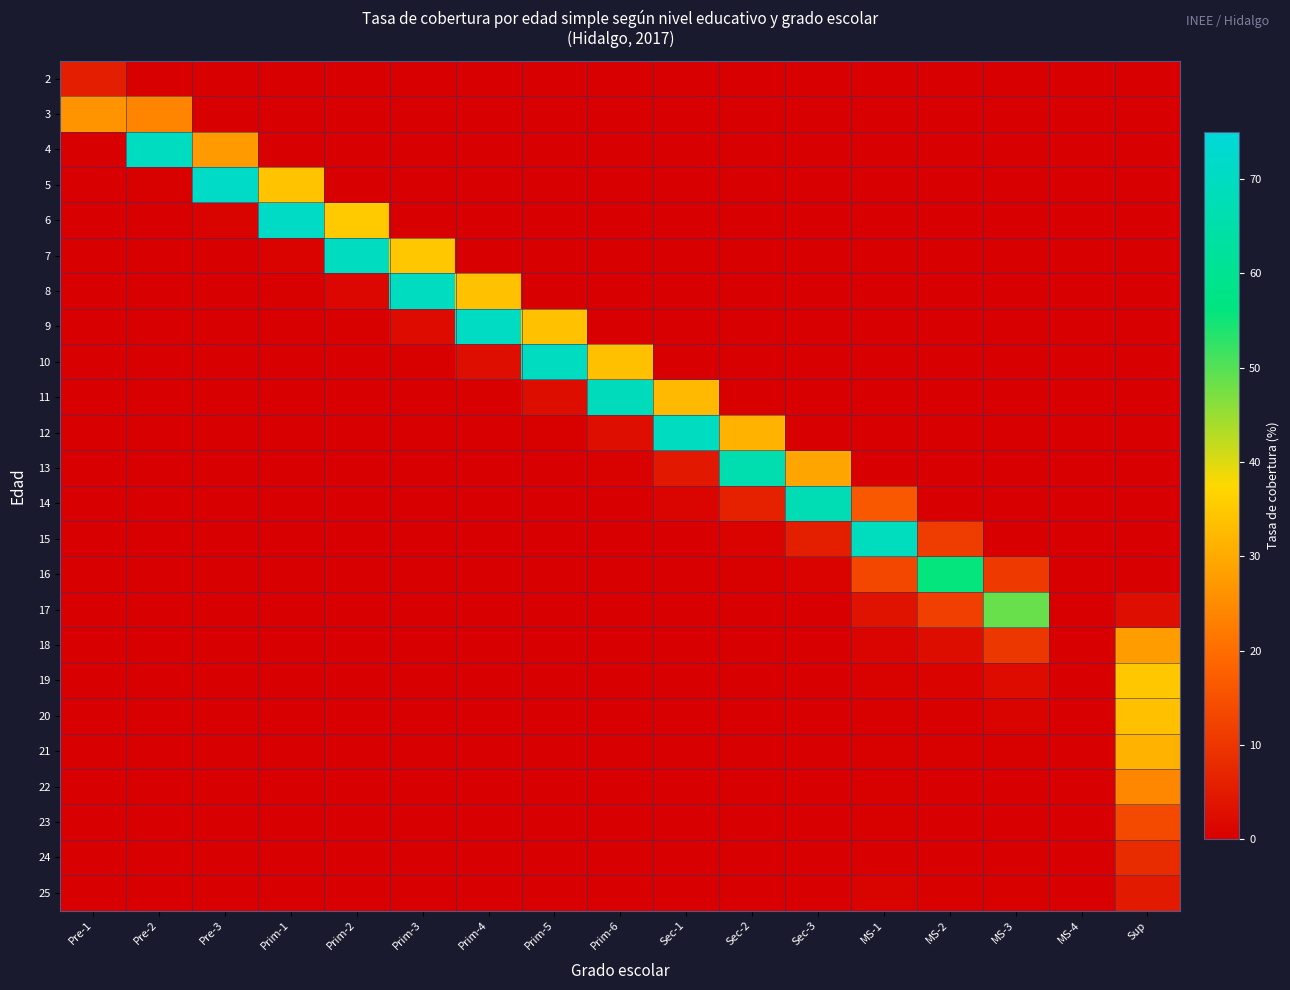

Reading left to right, what are all the values shown in this chart?

2: Pre-1=5.6	Pre-2=0.0	Pre-3=0.0	Prim-1=0.0	Prim-2=0.0	Prim-3=0.0	Prim-4=0.0	Prim-5=0.0	Prim-6=0.0	Sec-1=0.0	Sec-2=0.0	Sec-3=0.0	MS-1=0.0	MS-2=0.0	MS-3=0.0	MS-4=0.0	Sup=0.0
3: Pre-1=26.3	Pre-2=23.8	Pre-3=0.0	Prim-1=0.0	Prim-2=0.0	Prim-3=0.0	Prim-4=0.0	Prim-5=0.0	Prim-6=0.0	Sec-1=0.0	Sec-2=0.0	Sec-3=0.0	MS-1=0.0	MS-2=0.0	MS-3=0.0	MS-4=0.0	Sup=0.0
4: Pre-1=0.1	Pre-2=69.7	Pre-3=27.4	Prim-1=0.0	Prim-2=0.0	Prim-3=0.0	Prim-4=0.0	Prim-5=0.0	Prim-6=0.0	Sec-1=0.0	Sec-2=0.0	Sec-3=0.0	MS-1=0.0	MS-2=0.0	MS-3=0.0	MS-4=0.0	Sup=0.0
5: Pre-1=0.0	Pre-2=0.4	Pre-3=71.6	Prim-1=34.1	Prim-2=0.0	Prim-3=0.0	Prim-4=0.0	Prim-5=0.0	Prim-6=0.0	Sec-1=0.0	Sec-2=0.0	Sec-3=0.0	MS-1=0.0	MS-2=0.0	MS-3=0.0	MS-4=0.0	Sup=0.0
6: Pre-1=0.0	Pre-2=0.0	Pre-3=0.7	Prim-1=70.9	Prim-2=35.4	Prim-3=0.0	Prim-4=0.0	Prim-5=0.0	Prim-6=0.0	Sec-1=0.0	Sec-2=0.0	Sec-3=0.0	MS-1=0.0	MS-2=0.0	MS-3=0.0	MS-4=0.0	Sup=0.0
7: Pre-1=0.0	Pre-2=0.0	Pre-3=0.0	Prim-1=0.8	Prim-2=70.0	Prim-3=34.7	Prim-4=0.0	Prim-5=0.0	Prim-6=0.0	Sec-1=0.0	Sec-2=0.0	Sec-3=0.0	MS-1=0.0	MS-2=0.0	MS-3=0.0	MS-4=0.0	Sup=0.0
8: Pre-1=0.0	Pre-2=0.0	Pre-3=0.0	Prim-1=0.2	Prim-2=1.5	Prim-3=70.0	Prim-4=33.8	Prim-5=0.0	Prim-6=0.0	Sec-1=0.0	Sec-2=0.0	Sec-3=0.0	MS-1=0.0	MS-2=0.0	MS-3=0.0	MS-4=0.0	Sup=0.0
9: Pre-1=0.0	Pre-2=0.0	Pre-3=0.0	Prim-1=0.1	Prim-2=0.2	Prim-3=2.3	Prim-4=70.6	Prim-5=33.8	Prim-6=0.0	Sec-1=0.0	Sec-2=0.0	Sec-3=0.0	MS-1=0.0	MS-2=0.0	MS-3=0.0	MS-4=0.0	Sup=0.0
10: Pre-1=0.0	Pre-2=0.0	Pre-3=0.0	Prim-1=0.1	Prim-2=0.0	Prim-3=0.2	Prim-4=2.9	Prim-5=69.6	Prim-6=33.7	Sec-1=0.0	Sec-2=0.0	Sec-3=0.0	MS-1=0.0	MS-2=0.0	MS-3=0.0	MS-4=0.0	Sup=0.0
11: Pre-1=0.0	Pre-2=0.0	Pre-3=0.0	Prim-1=0.0	Prim-2=0.0	Prim-3=0.1	Prim-4=0.4	Prim-5=2.5	Prim-6=68.8	Sec-1=32.5	Sec-2=0.0	Sec-3=0.0	MS-1=0.0	MS-2=0.0	MS-3=0.0	MS-4=0.0	Sup=0.0
12: Pre-1=0.0	Pre-2=0.0	Pre-3=0.0	Prim-1=0.0	Prim-2=0.0	Prim-3=0.0	Prim-4=0.1	Prim-5=0.4	Prim-6=3.0	Sec-1=70.0	Sec-2=31.3	Sec-3=0.0	MS-1=0.0	MS-2=0.0	MS-3=0.0	MS-4=0.0	Sup=0.0
13: Pre-1=0.0	Pre-2=0.0	Pre-3=0.0	Prim-1=0.0	Prim-2=0.0	Prim-3=0.0	Prim-4=0.0	Prim-5=0.1	Prim-6=0.6	Sec-1=4.8	Sec-2=66.5	Sec-3=29.3	MS-1=0.0	MS-2=0.0	MS-3=0.0	MS-4=0.0	Sup=0.0
14: Pre-1=0.0	Pre-2=0.0	Pre-3=0.0	Prim-1=0.0	Prim-2=0.0	Prim-3=0.0	Prim-4=0.0	Prim-5=0.0	Prim-6=0.1	Sec-1=0.9	Sec-2=6.3	Sec-3=67.5	MS-1=16.0	MS-2=0.0	MS-3=0.0	MS-4=0.0	Sup=0.0
15: Pre-1=0.0	Pre-2=0.0	Pre-3=0.0	Prim-1=0.0	Prim-2=0.0	Prim-3=0.0	Prim-4=0.0	Prim-5=0.0	Prim-6=0.0	Sec-1=0.1	Sec-2=0.8	Sec-3=5.9	MS-1=69.5	MS-2=11.3	MS-3=0.0	MS-4=0.0	Sup=0.0
16: Pre-1=0.0	Pre-2=0.0	Pre-3=0.0	Prim-1=0.0	Prim-2=0.0	Prim-3=0.0	Prim-4=0.0	Prim-5=0.0	Prim-6=0.0	Sec-1=0.0	Sec-2=0.2	Sec-3=0.9	MS-1=13.2	MS-2=55.8	MS-3=10.6	MS-4=0.0	Sup=0.0
17: Pre-1=0.0	Pre-2=0.0	Pre-3=0.0	Prim-1=0.0	Prim-2=0.0	Prim-3=0.0	Prim-4=0.0	Prim-5=0.0	Prim-6=0.0	Sec-1=0.0	Sec-2=0.0	Sec-3=0.1	MS-1=3.6	MS-2=11.7	MS-3=48.6	MS-4=0.0	Sup=2.9
18: Pre-1=0.0	Pre-2=0.0	Pre-3=0.0	Prim-1=0.0	Prim-2=0.0	Prim-3=0.0	Prim-4=0.0	Prim-5=0.0	Prim-6=0.0	Sec-1=0.0	Sec-2=0.0	Sec-3=0.0	MS-1=1.1	MS-2=2.5	MS-3=10.2	MS-4=0.0	Sup=27.8
19: Pre-1=0.0	Pre-2=0.0	Pre-3=0.0	Prim-1=0.0	Prim-2=0.0	Prim-3=0.0	Prim-4=0.0	Prim-5=0.0	Prim-6=0.0	Sec-1=0.0	Sec-2=0.0	Sec-3=0.0	MS-1=0.5	MS-2=0.8	MS-3=2.2	MS-4=0.0	Sup=34.7
20: Pre-1=0.0	Pre-2=0.0	Pre-3=0.0	Prim-1=0.0	Prim-2=0.0	Prim-3=0.0	Prim-4=0.0	Prim-5=0.0	Prim-6=0.0	Sec-1=0.0	Sec-2=0.0	Sec-3=0.0	MS-1=0.3	MS-2=0.4	MS-3=0.7	MS-4=0.0	Sup=33.7
21: Pre-1=0.0	Pre-2=0.0	Pre-3=0.0	Prim-1=0.0	Prim-2=0.0	Prim-3=0.0	Prim-4=0.0	Prim-5=0.0	Prim-6=0.0	Sec-1=0.0	Sec-2=0.0	Sec-3=0.0	MS-1=0.2	MS-2=0.2	MS-3=0.3	MS-4=0.0	Sup=31.3
22: Pre-1=0.0	Pre-2=0.0	Pre-3=0.0	Prim-1=0.0	Prim-2=0.0	Prim-3=0.0	Prim-4=0.0	Prim-5=0.0	Prim-6=0.0	Sec-1=0.0	Sec-2=0.0	Sec-3=0.0	MS-1=0.2	MS-2=0.1	MS-3=0.1	MS-4=0.0	Sup=24.2
23: Pre-1=0.0	Pre-2=0.0	Pre-3=0.0	Prim-1=0.0	Prim-2=0.0	Prim-3=0.0	Prim-4=0.0	Prim-5=0.0	Prim-6=0.0	Sec-1=0.0	Sec-2=0.0	Sec-3=0.0	MS-1=0.2	MS-2=0.1	MS-3=0.1	MS-4=0.0	Sup=13.7
24: Pre-1=0.0	Pre-2=0.0	Pre-3=0.0	Prim-1=0.0	Prim-2=0.0	Prim-3=0.0	Prim-4=0.0	Prim-5=0.0	Prim-6=0.0	Sec-1=0.0	Sec-2=0.0	Sec-3=0.0	MS-1=0.1	MS-2=0.1	MS-3=0.1	MS-4=0.0	Sup=8.1
25: Pre-1=0.0	Pre-2=0.0	Pre-3=0.0	Prim-1=0.0	Prim-2=0.0	Prim-3=0.0	Prim-4=0.0	Prim-5=0.0	Prim-6=0.0	Sec-1=0.0	Sec-2=0.0	Sec-3=0.0	MS-1=0.6	MS-2=0.4	MS-3=0.3	MS-4=0.0	Sup=5.1